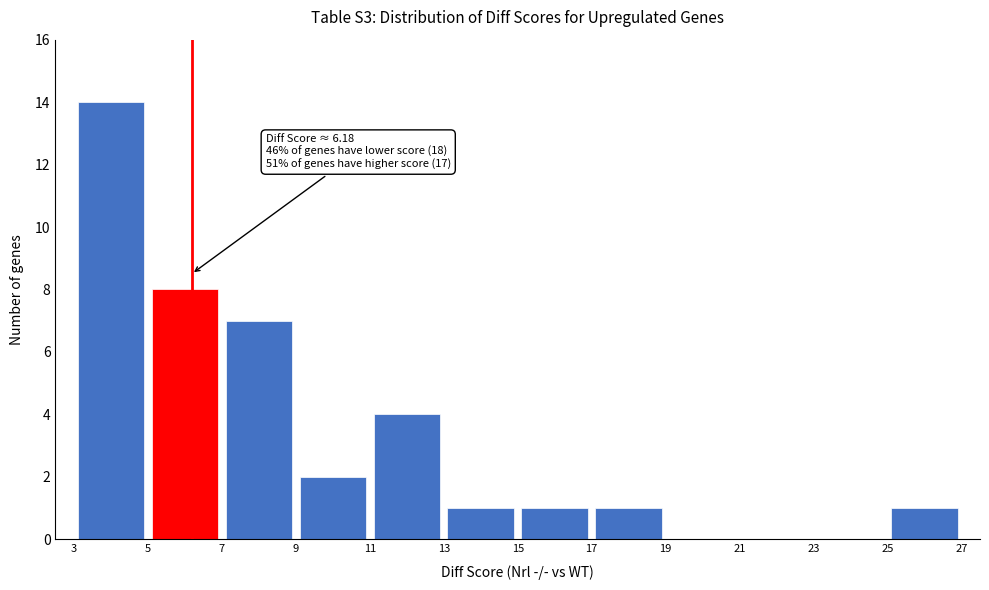

Which range on the x-axis has the tallest bar?

3 to 5